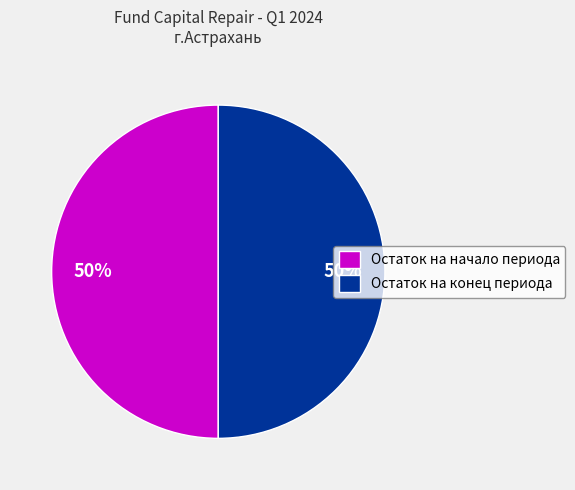

The Остаток на конец периода slice represents 50% of the pie. True or false?

True